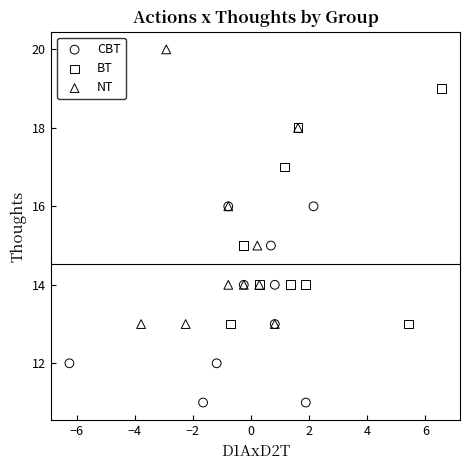

Which series has the widest spread of Y values?

NT